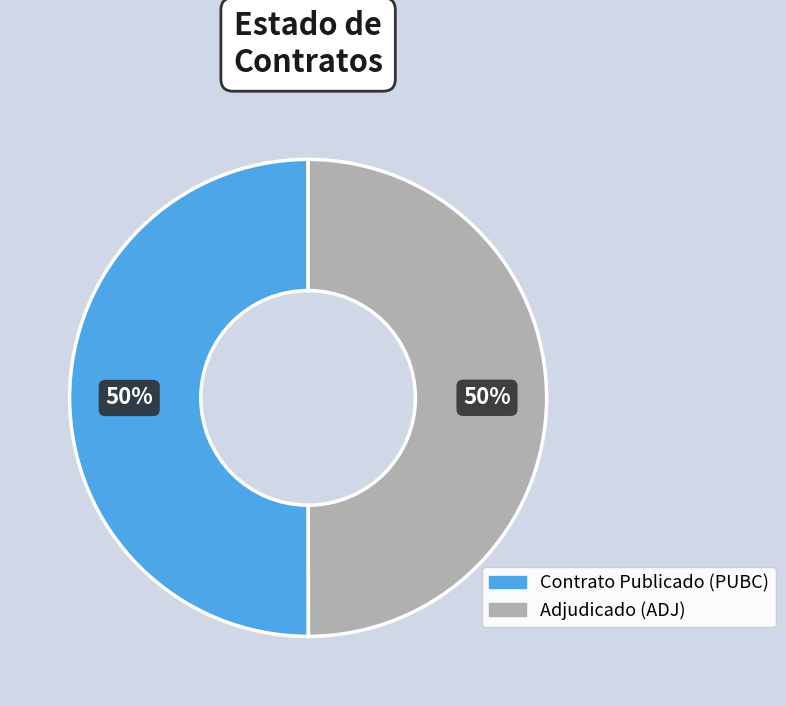

To the nearest percent, what is the average slice percentage?

50%